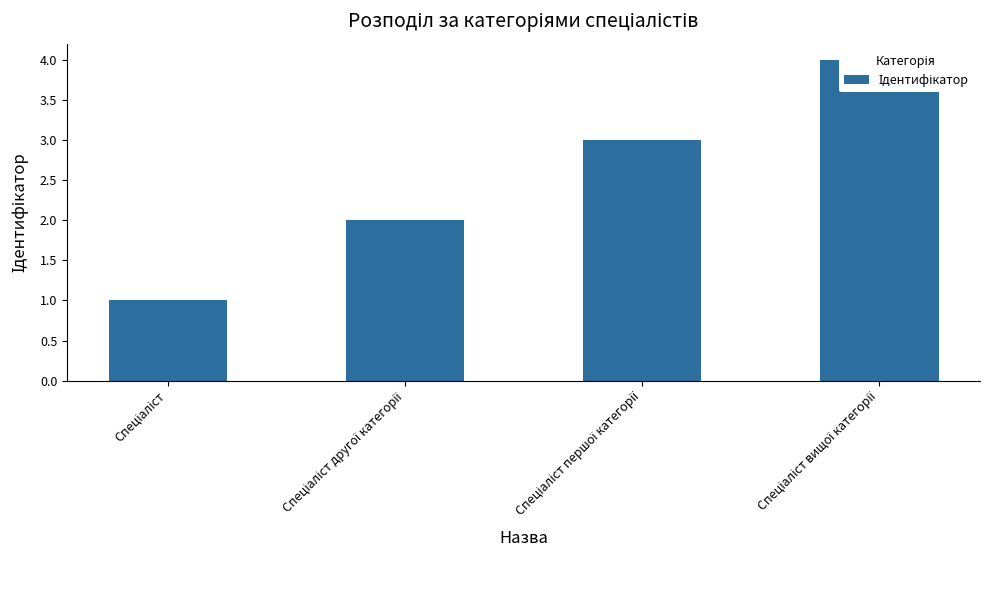

True or false: the data shows 0 at Спеціаліст.

False